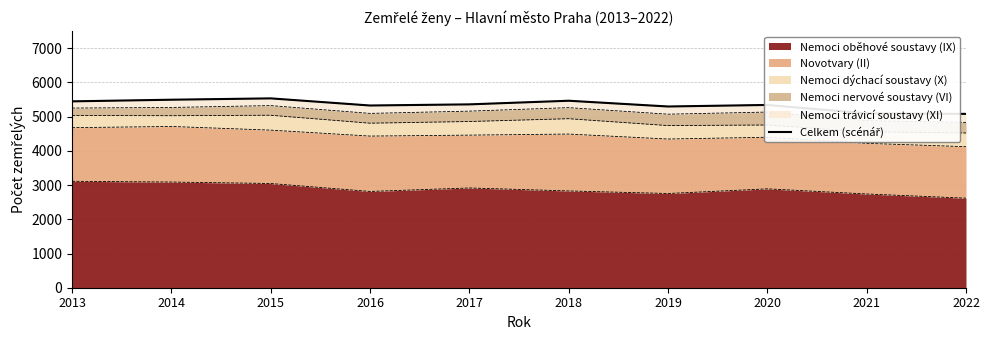

Between 2021 and 2015, which is larger?

2015